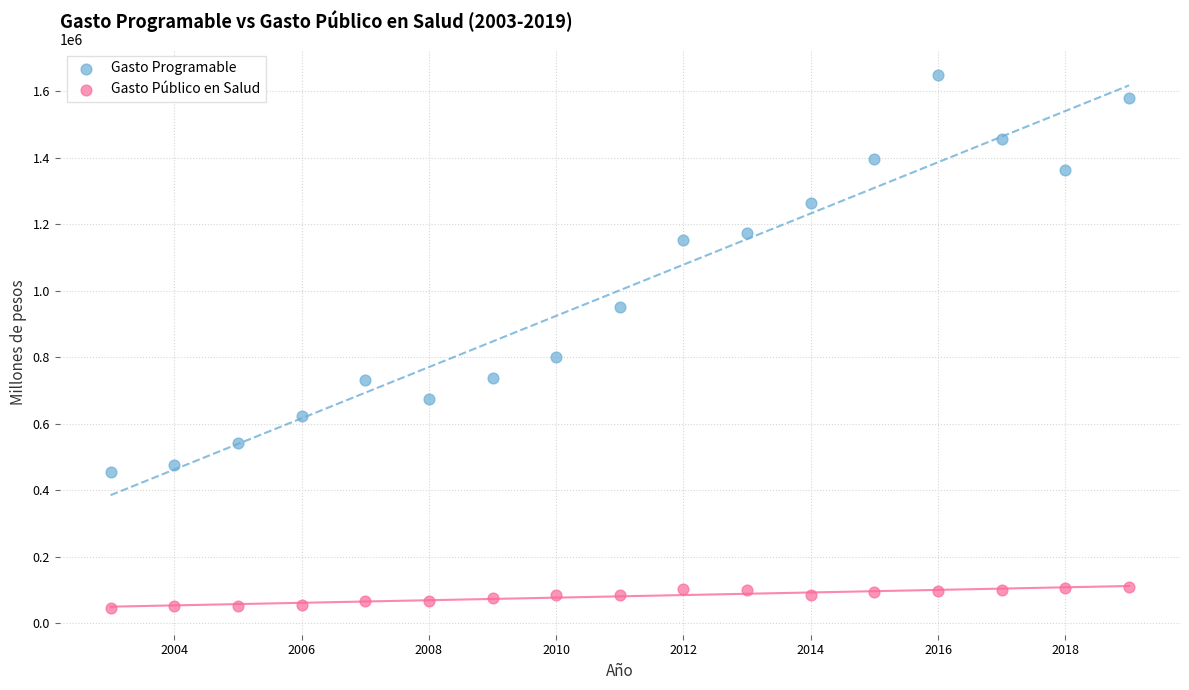

Which series reaches the minimum Y coordinate?

Gasto Público en Salud